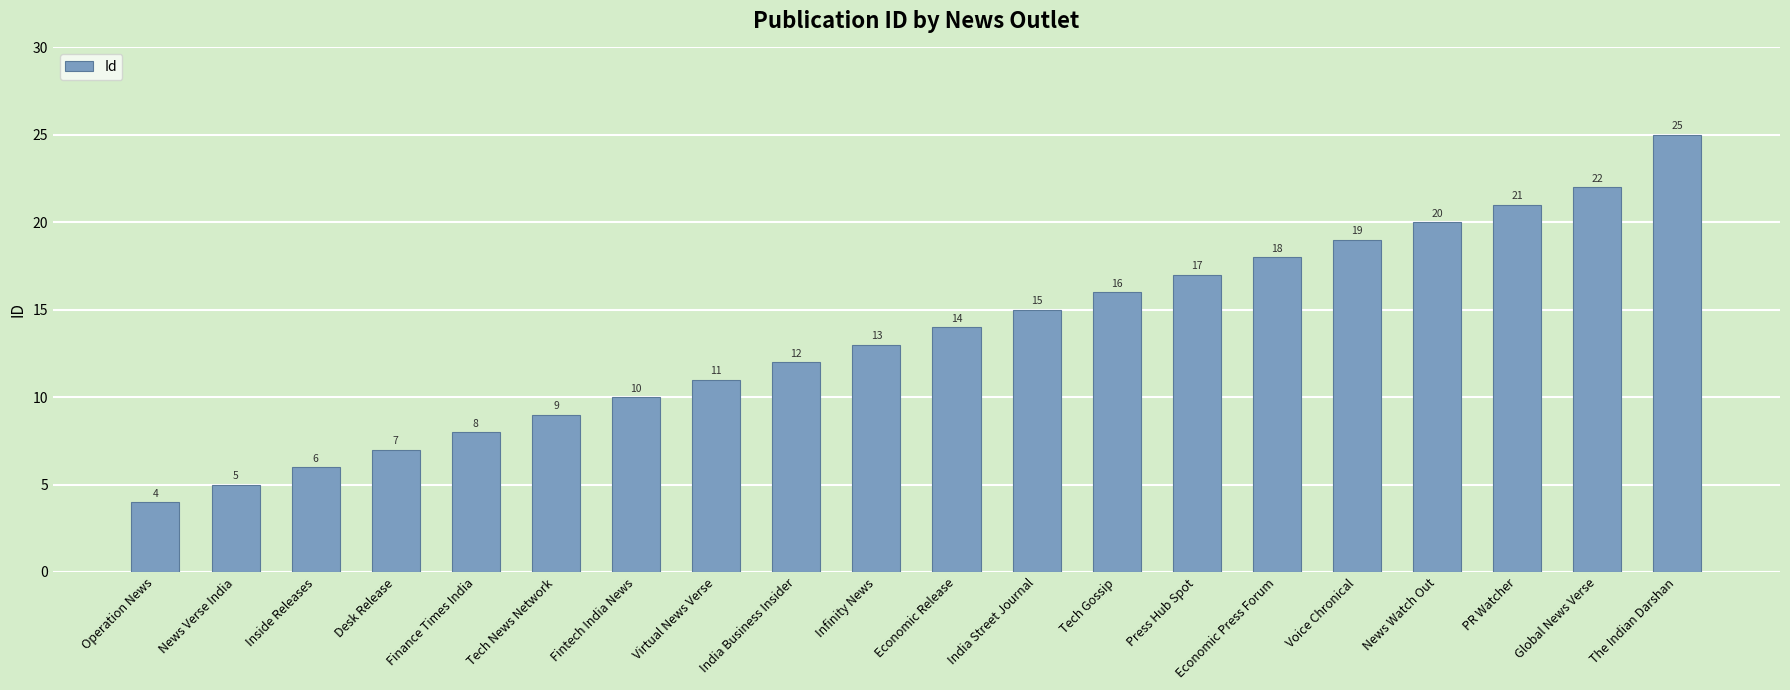

Rank the categories by value from lowest to highest.

Operation News, News Verse India, Inside Releases, Desk Release, Finance Times India, Tech News Network, Fintech India News, Virtual News Verse, India Business Insider, Infinity News, Economic Release, India Street Journal, Tech Gossip, Press Hub Spot, Economic Press Forum, Voice Chronical, News Watch Out, PR Watcher, Global News Verse, The Indian Darshan